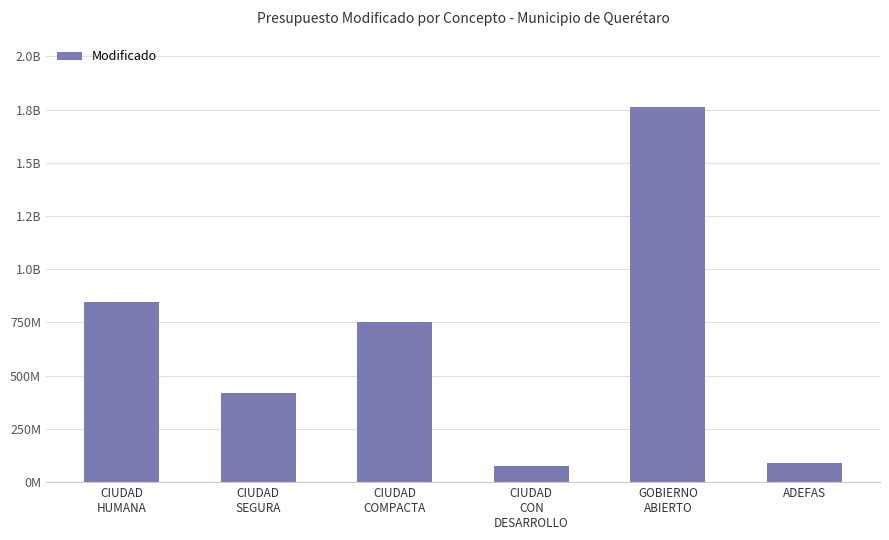

Reading left to right, transcribe all the data shown in this chart.

CIUDAD
HUMANA=844830830.0	CIUDAD
SEGURA=420701536.6	CIUDAD
COMPACTA=752639674.0	CIUDAD
CON
DESARROLLO=76571789.5	GOBIERNO
ABIERTO=1763426002.7	ADEFAS=88166753.5